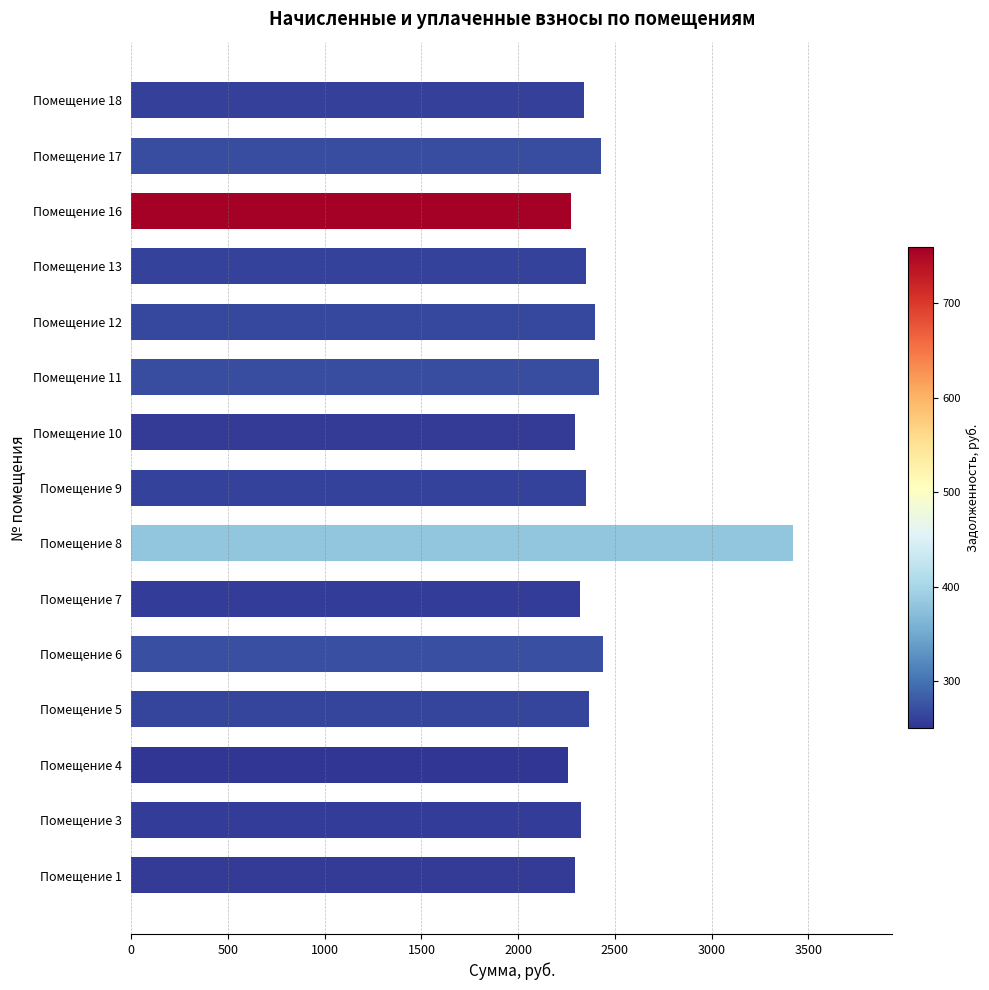

What is the sum of the values at Помещение 13 and Помещение 1?

4646.2